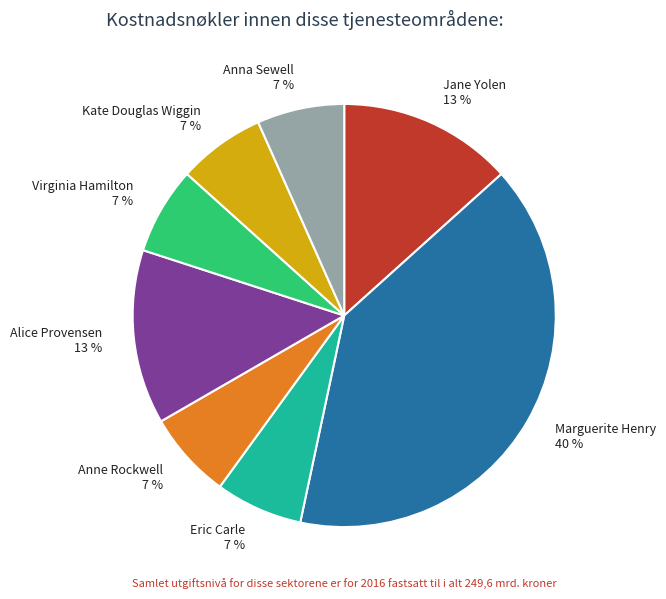

What percentage is the Marguerite Henry slice, to the nearest percent?

40%